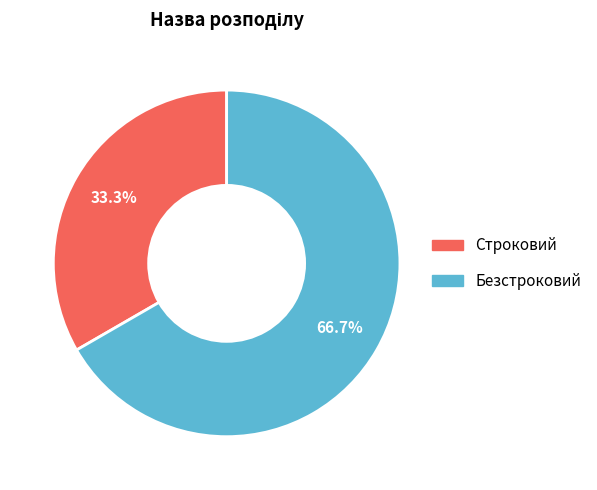

To the nearest percent, what portion does Безстроковий represent?

67%